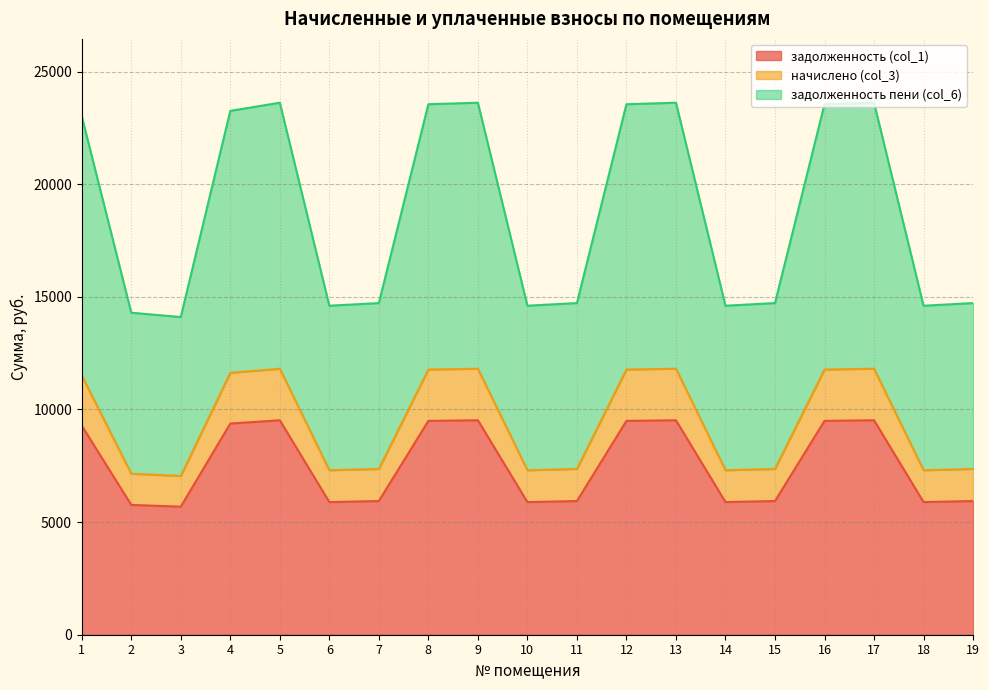

Reading right to left, what are all the values shown in this chart?

задолженность (col_1): 19=5935.2	18=5888.0	17=9520.9	16=9493.9	15=5935.2	14=5888.0	13=9520.9	12=9493.9	11=5935.2	10=5888.0	9=9520.9	8=9493.9	7=5935.2	6=5888.0	5=9520.9	4=9375.3	3=5684.6	2=5762.7	1=9279.7
начислено (col_3): 19=7361.8	18=7303.2	17=11809.3	16=11775.8	15=7361.8	14=7303.2	13=11809.3	12=11775.8	11=7361.8	10=7303.2	9=11809.3	8=11775.8	7=7361.8	6=7303.2	5=11809.3	4=11628.8	3=7050.9	2=7147.8	1=11510.2
задолженность пени (col_6): 19=14723.5	18=14606.5	17=23618.6	16=23551.7	15=14723.5	14=14606.5	13=23618.6	12=23551.7	11=14723.5	10=14606.5	9=23618.6	8=23551.7	7=14723.5	6=14606.5	5=23618.6	4=23257.5	3=14101.8	2=14295.6	1=23020.3